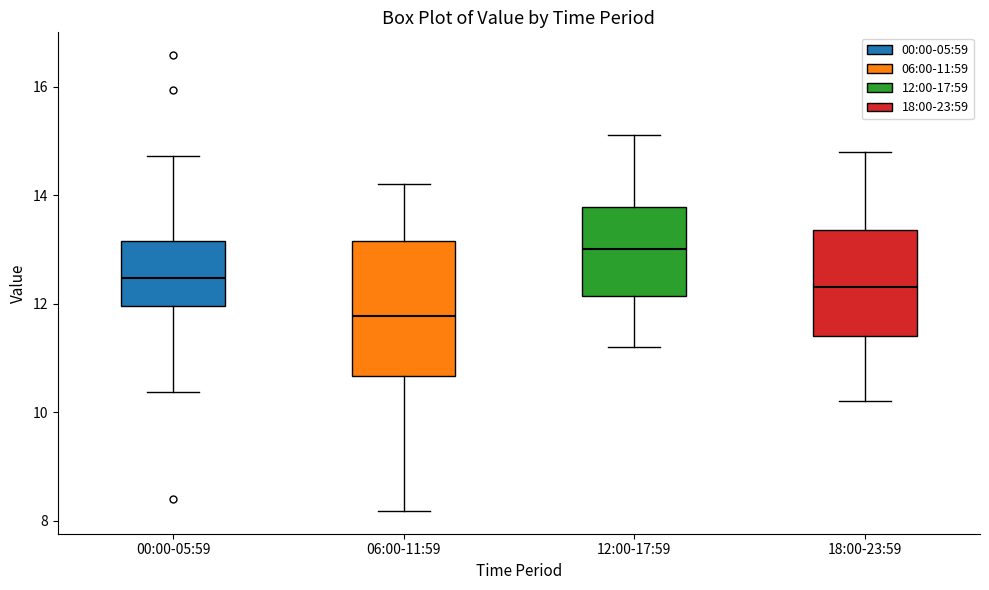

Reading left to right, transcribe this box plot: for each box, give where its median line is, the range the box spans, and where its two whiskers end, as read against the y-axis. The values are not printed on the chart, so give them approximately, as read against the axis.

00:00-05:59: median 12.4, box 12.0 to 13.2, whiskers 10.4 to 14.8
06:00-11:59: median 11.8, box 10.6 to 13.2, whiskers 8.2 to 14.2
12:00-17:59: median 13.0, box 12.2 to 13.8, whiskers 11.2 to 15.2
18:00-23:59: median 12.4, box 11.4 to 13.4, whiskers 10.2 to 14.8